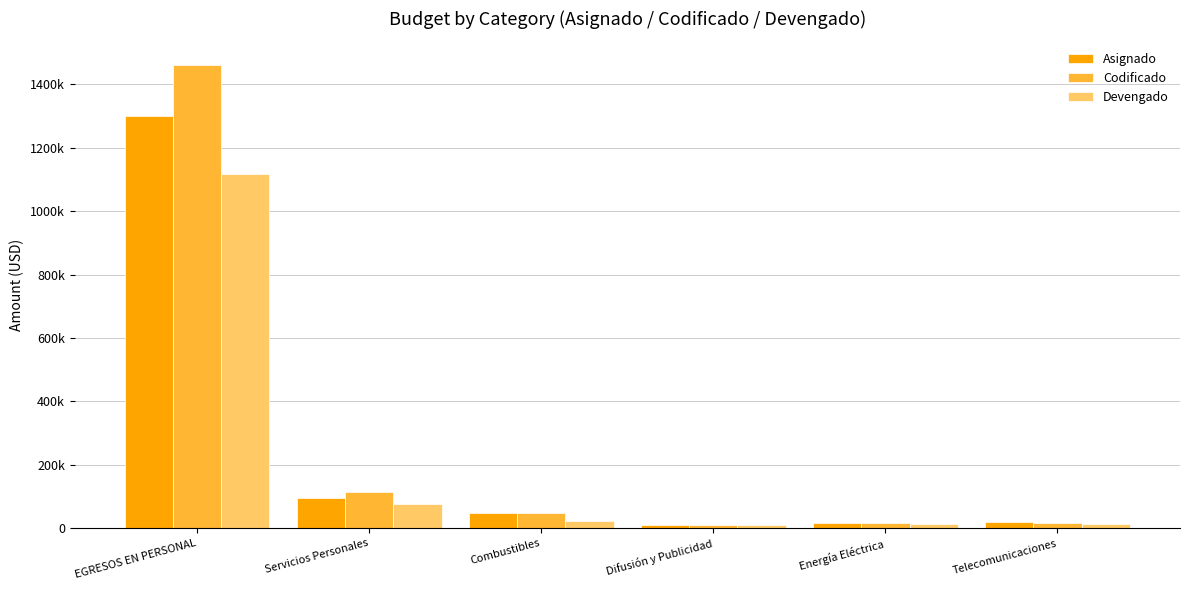

Which series has the largest total across all categories?

Codificado